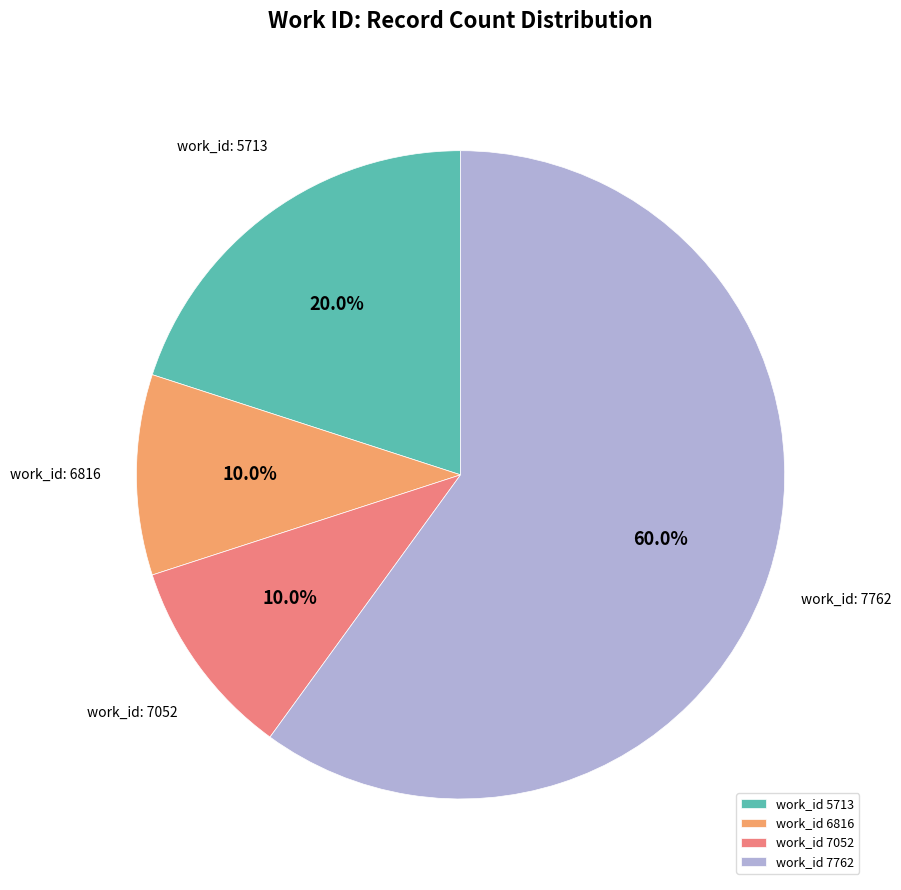

Do work_id 6816 and work_id 5713 together represent more than half of the pie?

No